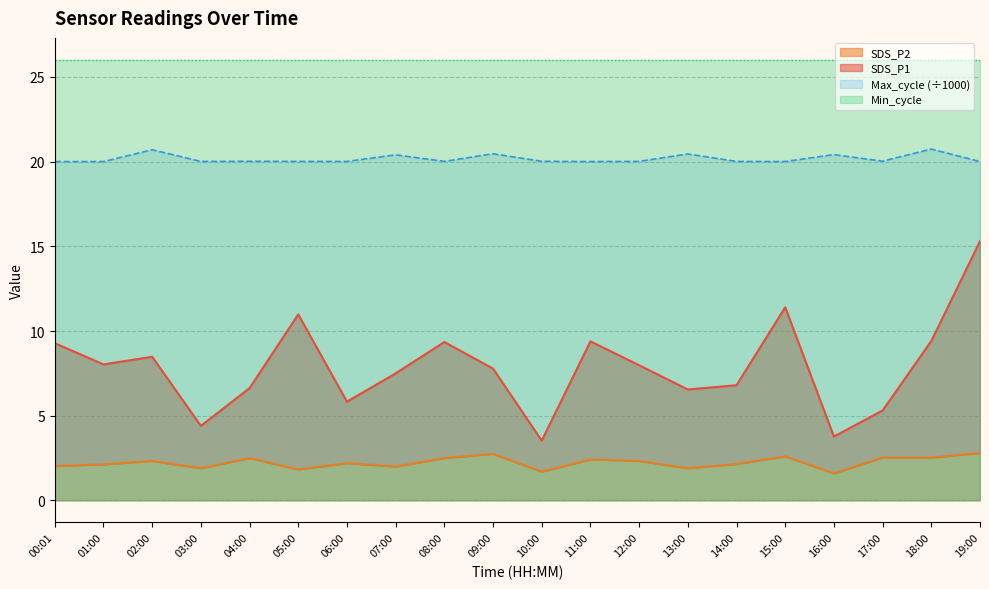

Between 01:00 and 07:00, which is larger?

01:00